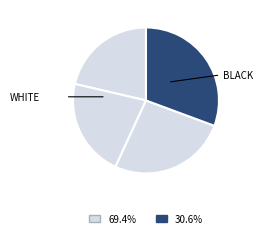

How many slices are in this pie chart?

4